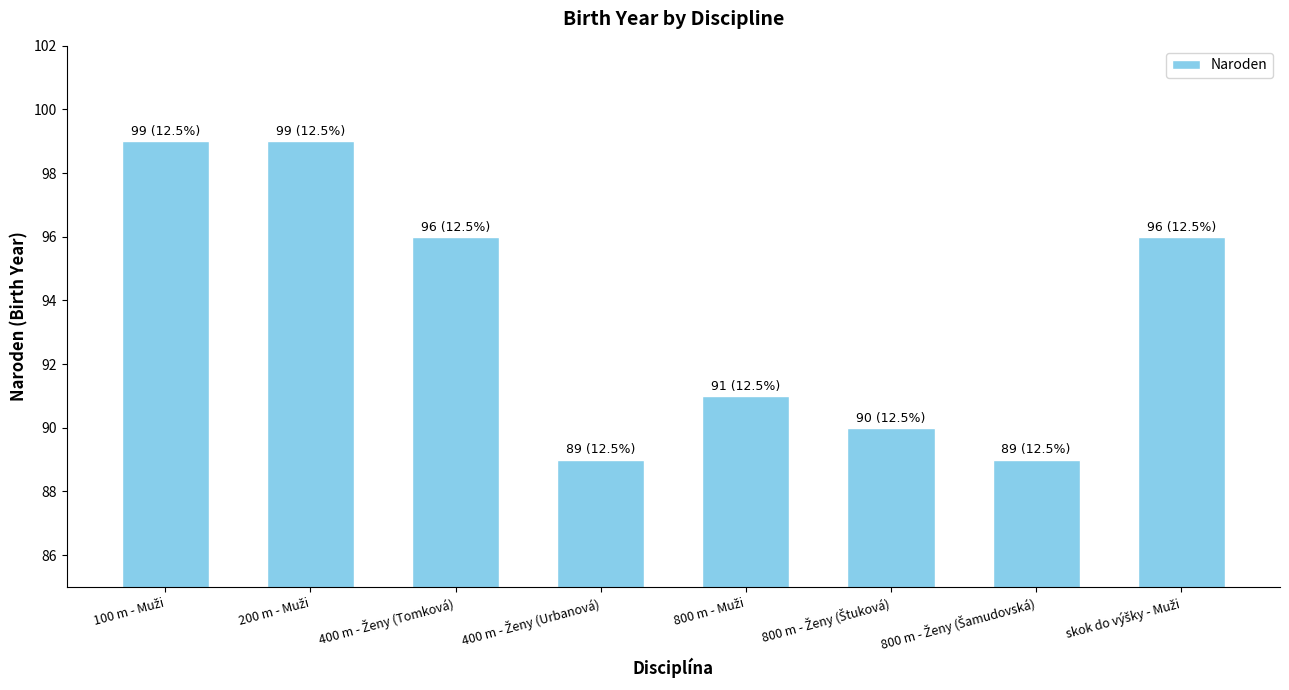

How many bars are there in total?

8